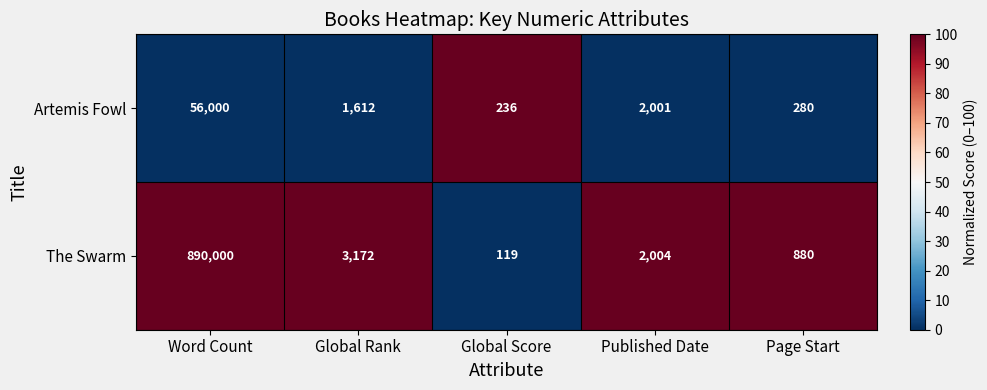

Reading right to left, extract all data points from this chart.

Artemis Fowl: Page Start=280	Published Date=2001	Global Score=236	Global Rank=1612	Word Count=56000
The Swarm: Page Start=880	Published Date=2004	Global Score=119	Global Rank=3172	Word Count=890000